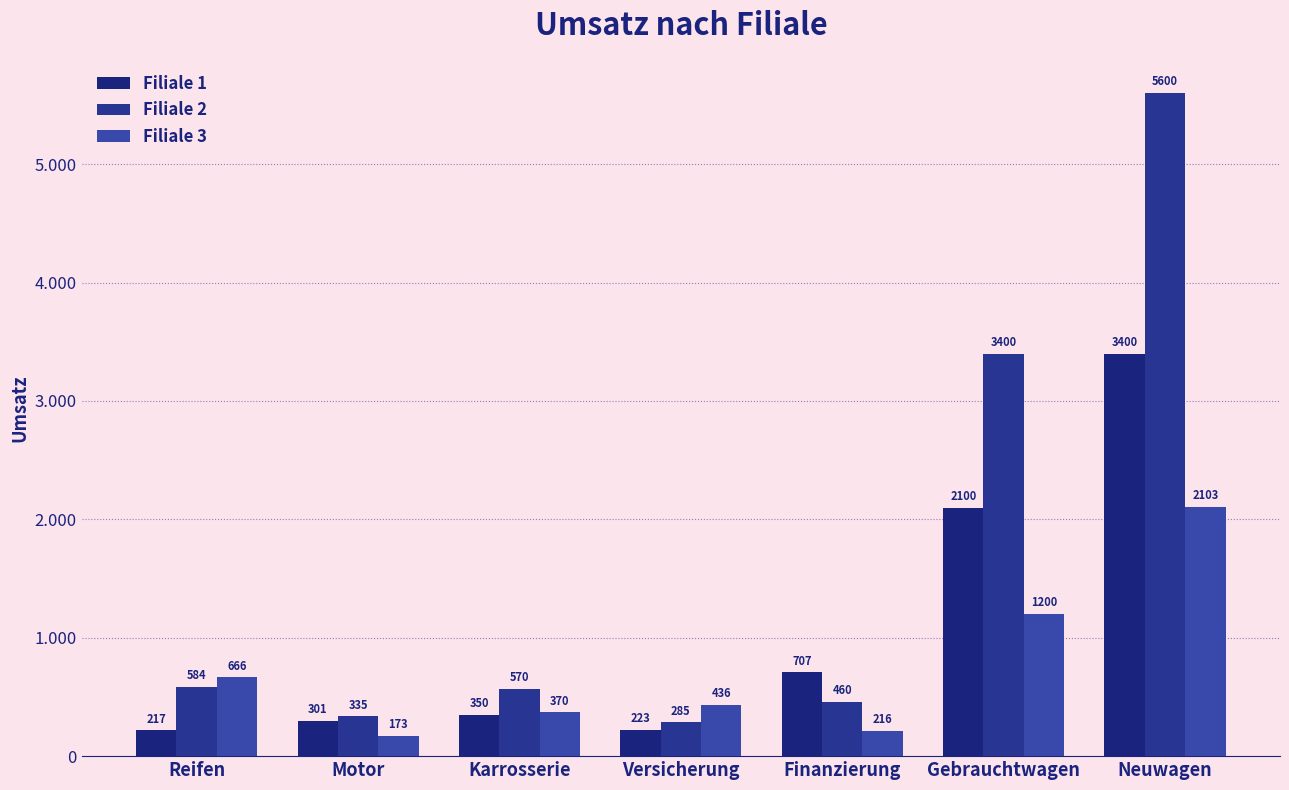

True or false: Filiale 2 has a value of 105 at Motor.

False